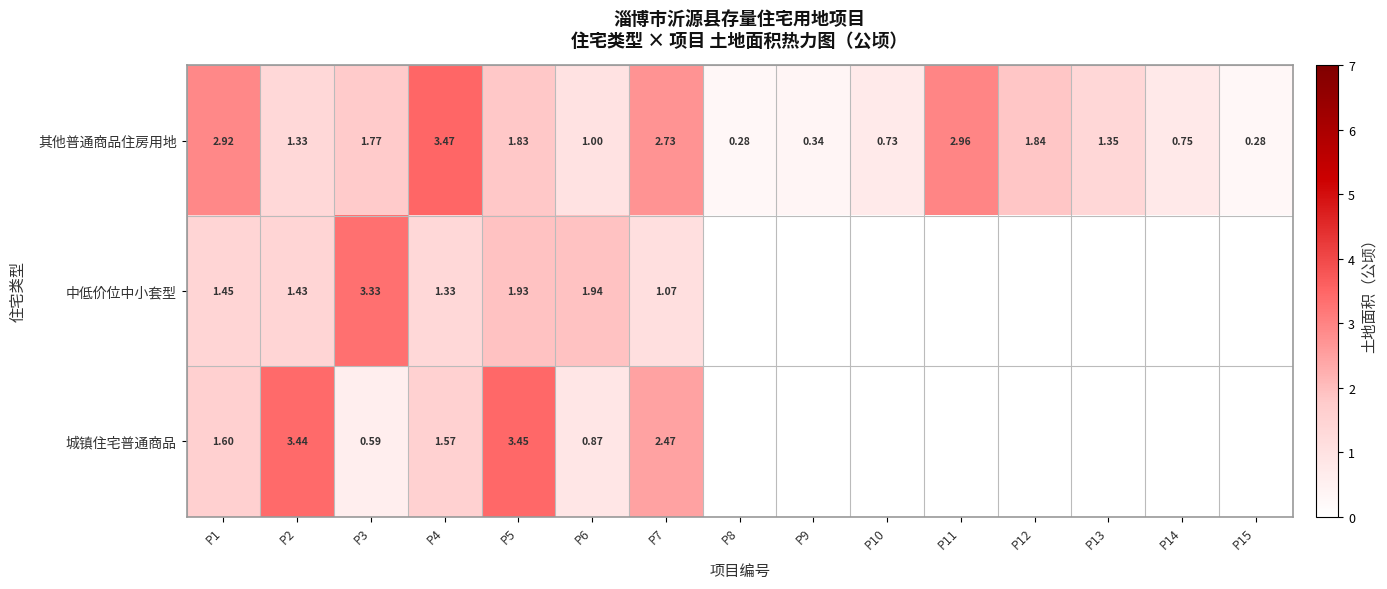

List the labels in order of 中低价位中小套型 value, smallest first.

P8, P9, P10, P11, P12, P13, P14, P15, P7, P4, P2, P1, P5, P6, P3